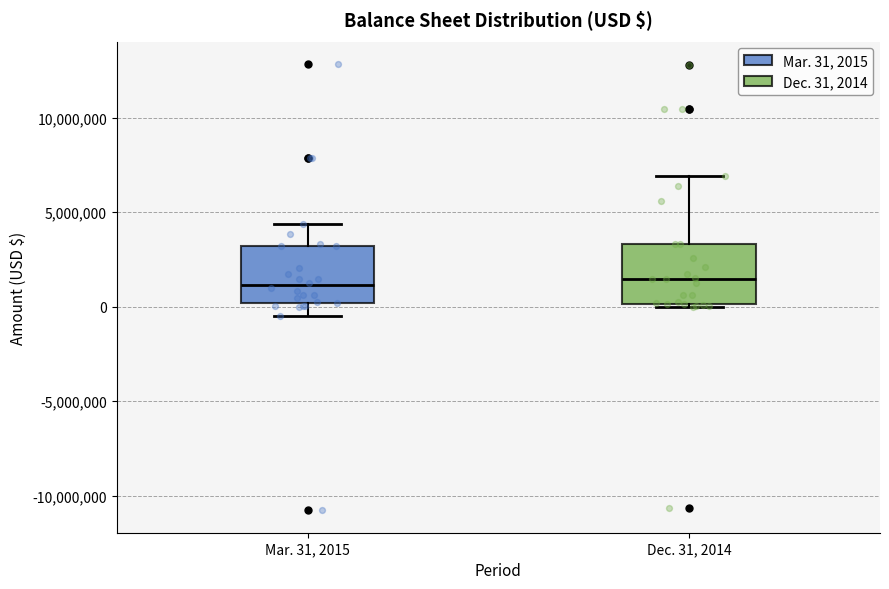

Reading left to right, read every box against the y-axis: the position of its median line, the range the box covers, and the ends of its whiskers. The values are not printed on the chart, so give them approximately, as read against the axis.

Mar. 31, 2015: median 1000000, box 0 to 3000000, whiskers -500000 to 4500000
Dec. 31, 2014: median 1500000, box 0 to 3500000, whiskers 0 (just below the box's lower edge) to 7000000